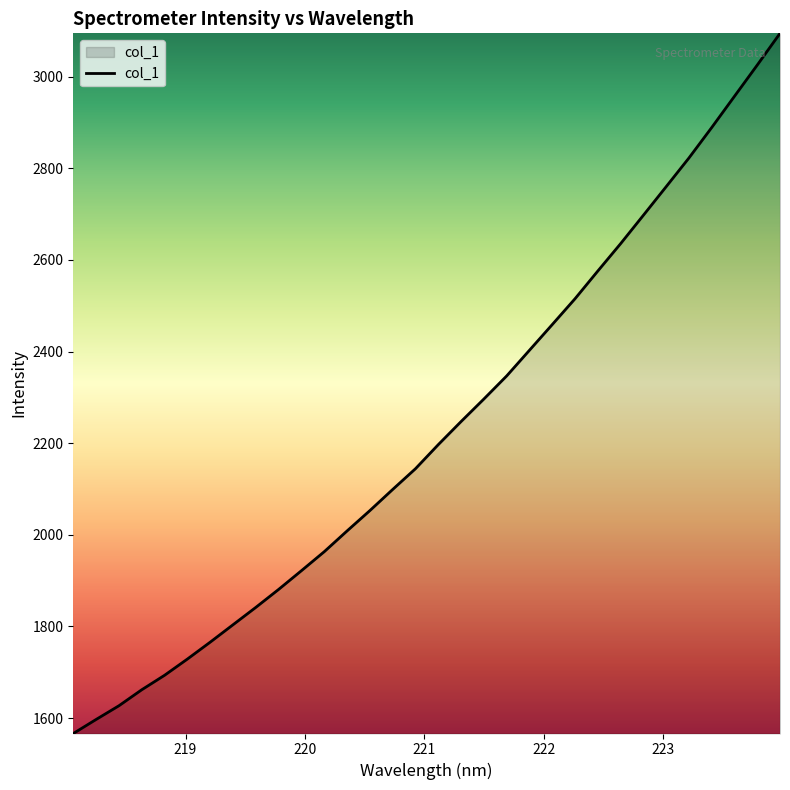

What is the maximum value shown in the chart?

3094.5